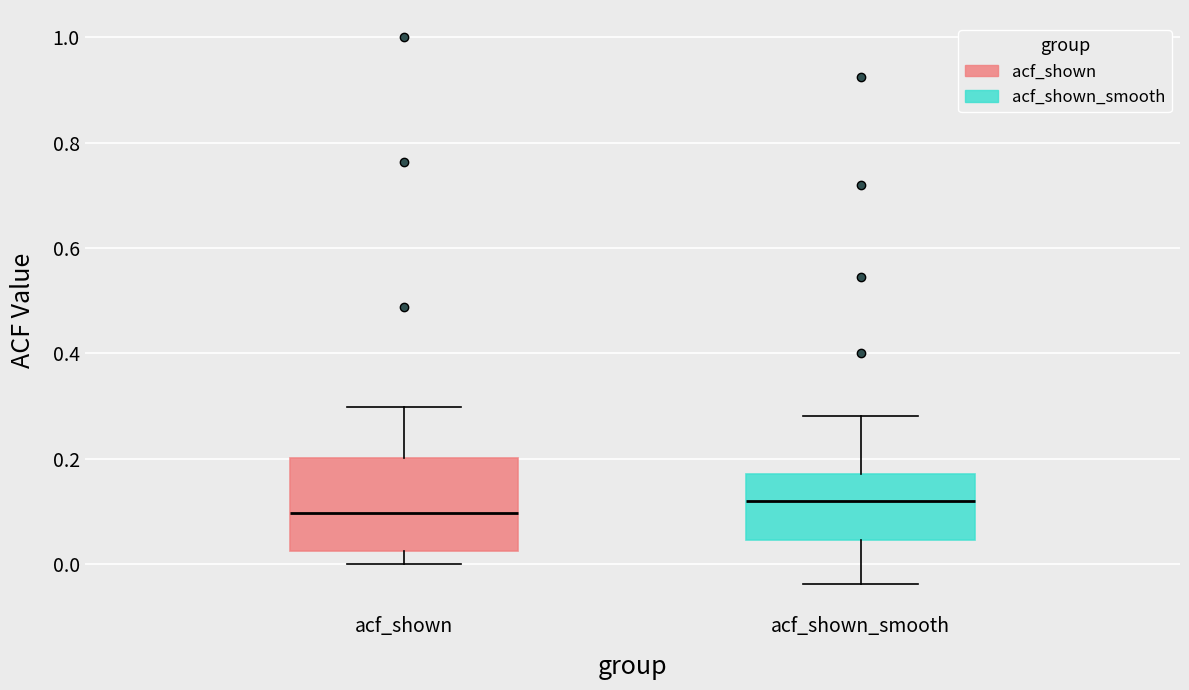

Where is the upper edge of the box for acf_shown on the y-axis? The values are not printed on the chart, so give them approximately, as read against the axis.

0.20